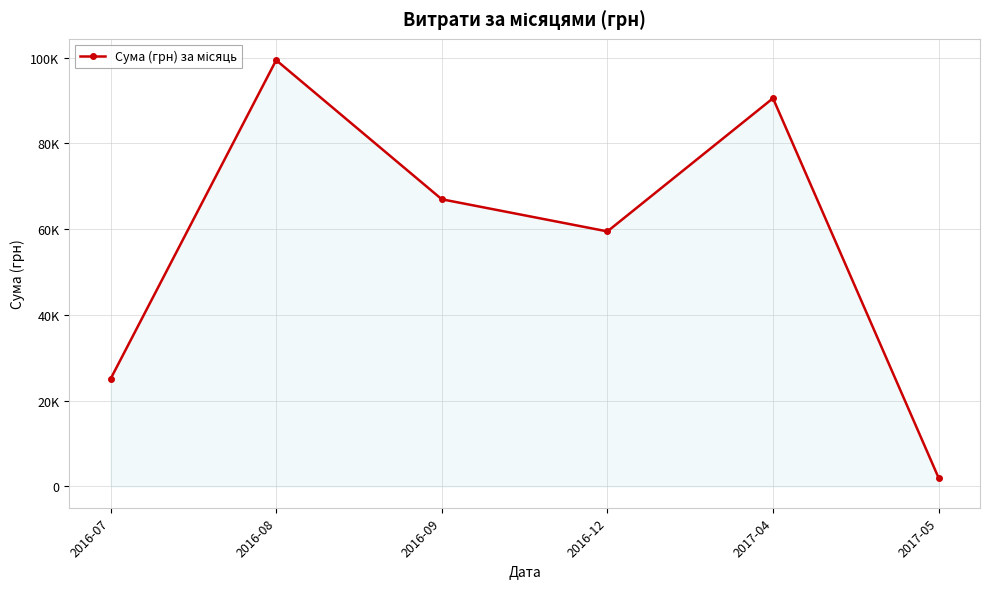

List the labels in order of value, smallest first.

2017-05, 2016-07, 2016-12, 2016-09, 2017-04, 2016-08